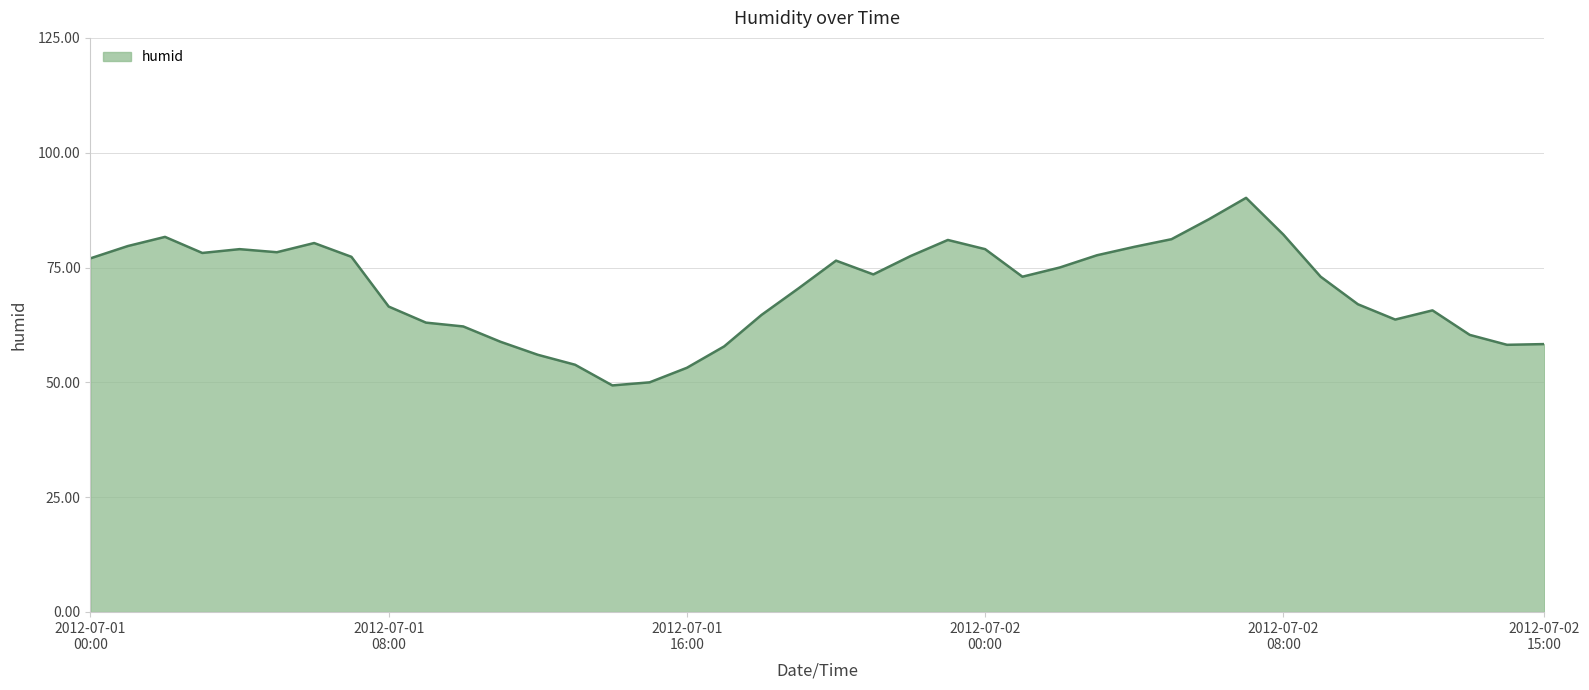

What is the difference between the maximum and minimum values?

40.8